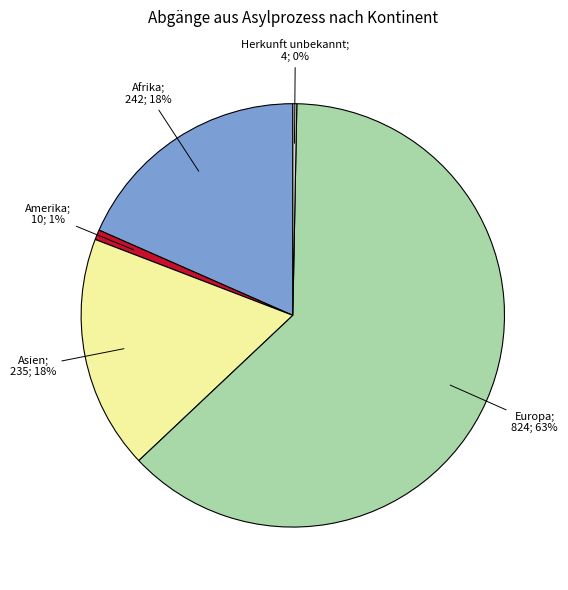

Is there any slice that represents more than half of the pie?

Yes